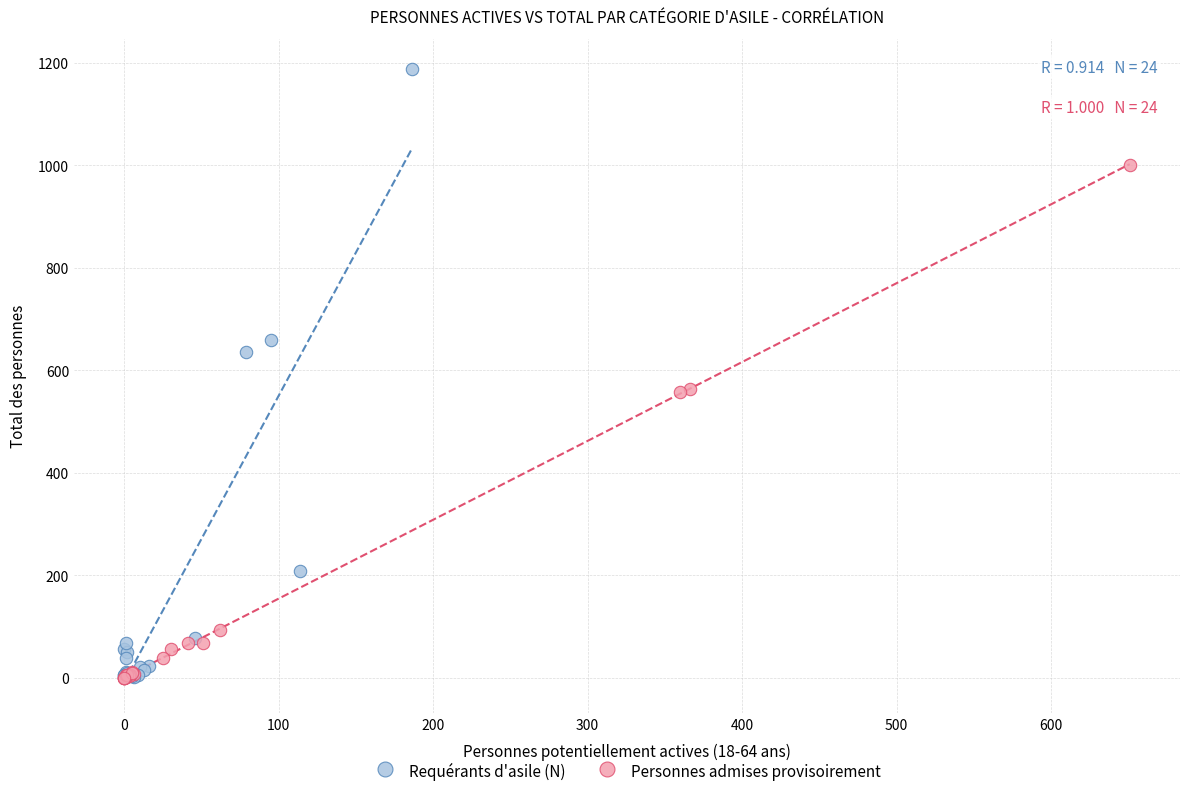

Which series contains the highest Y value?

Requérants d'asile (N)